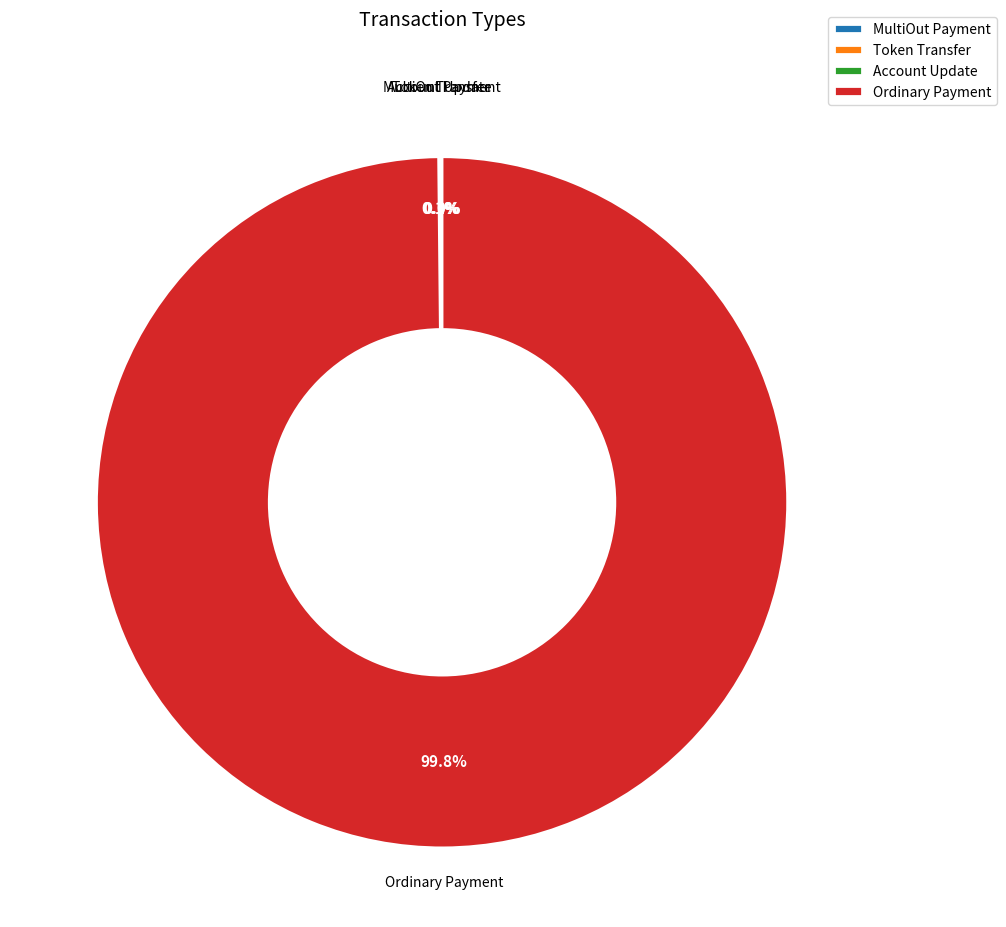

What is the largest slice in the pie chart?

Ordinary Payment